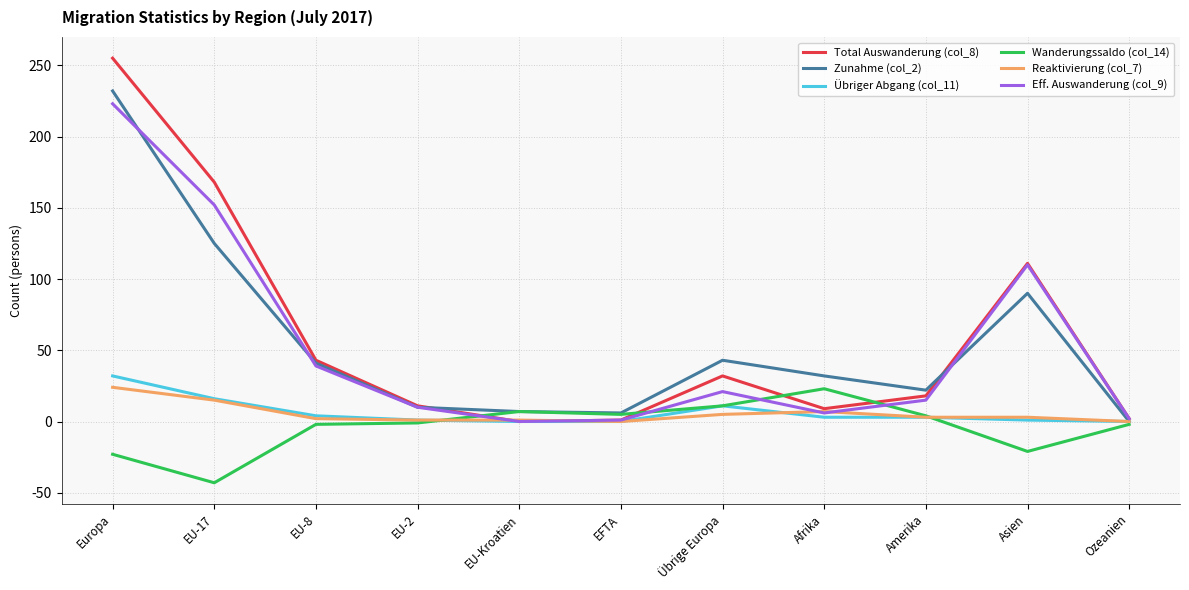

At which category is the sum across all series the highest?

Europa